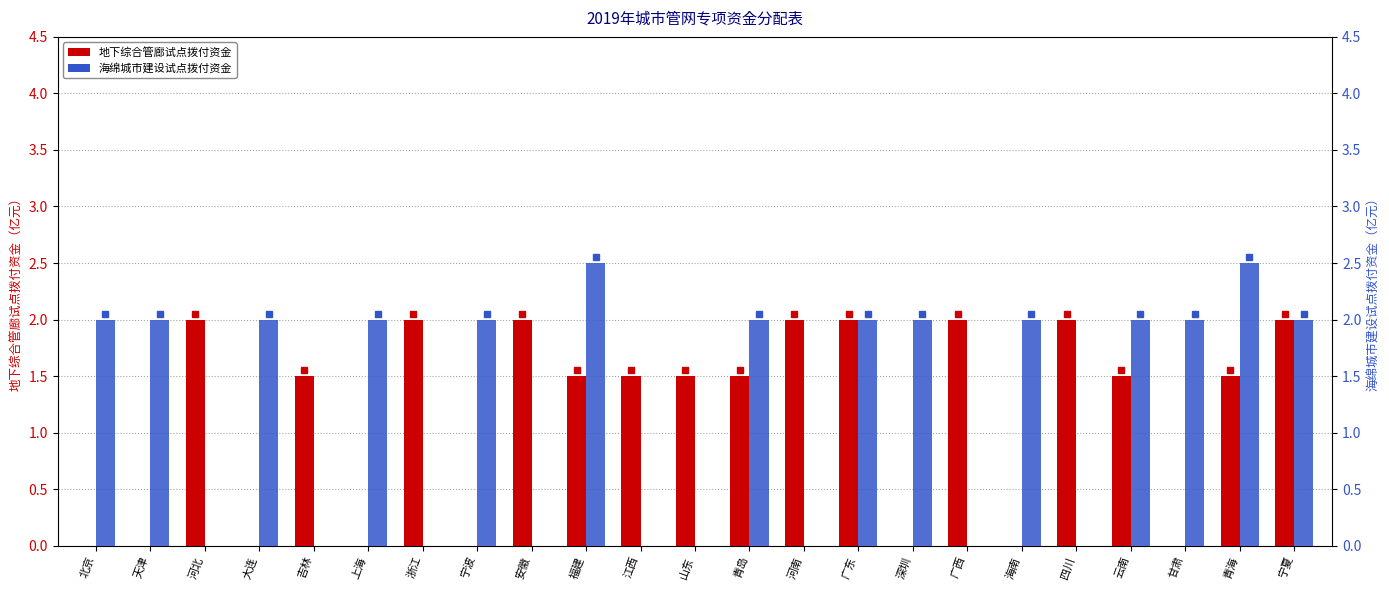

List the series in order of their overall mean, highest first.

海绵城市建设试点拨付资金, 地下综合管廊试点拨付资金